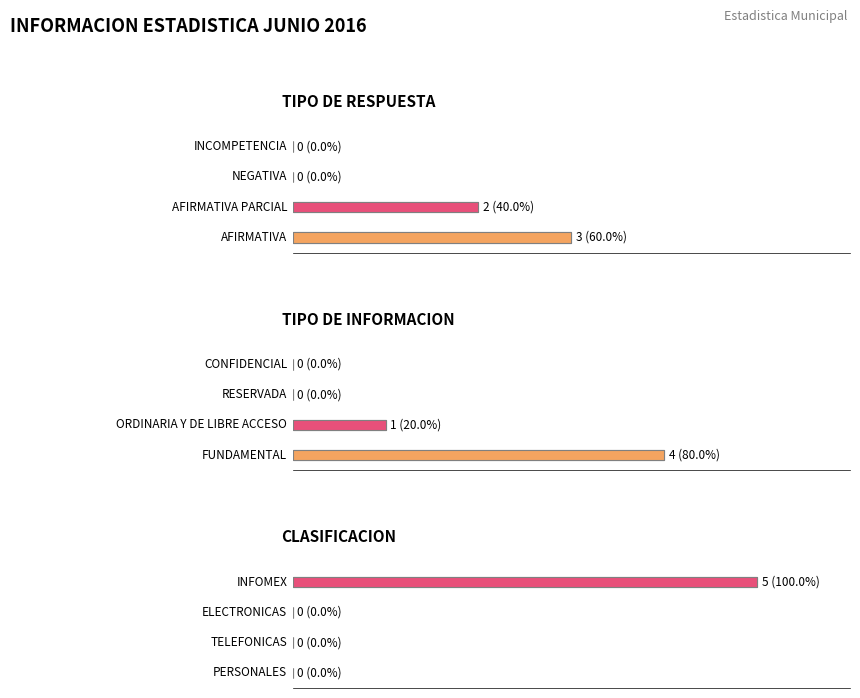

Read the TIPO DE RESPUESTA value at 0.

3